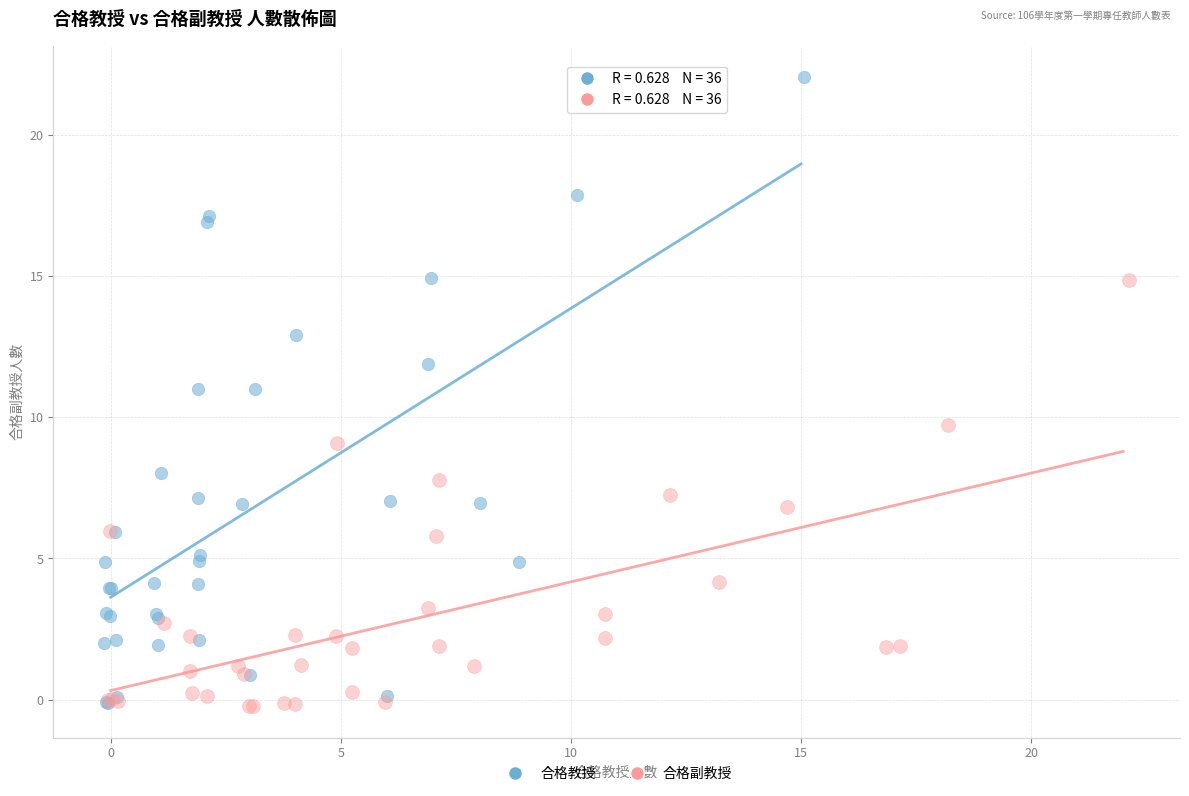

Which series reaches the maximum Y coordinate?

合格教授